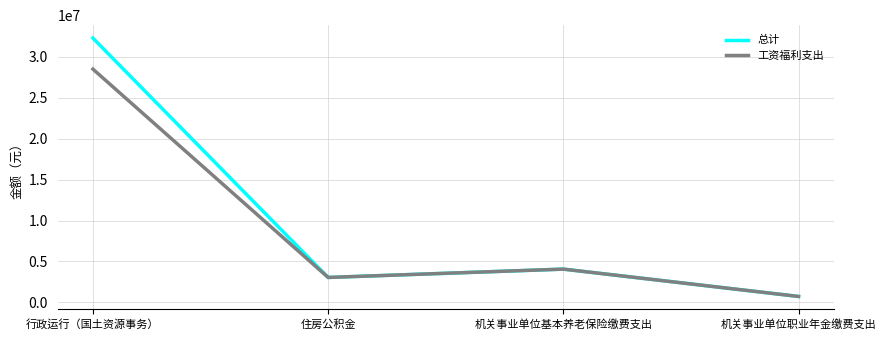

Rank the series by their maximum value, from highest to lowest.

总计, 工资福利支出